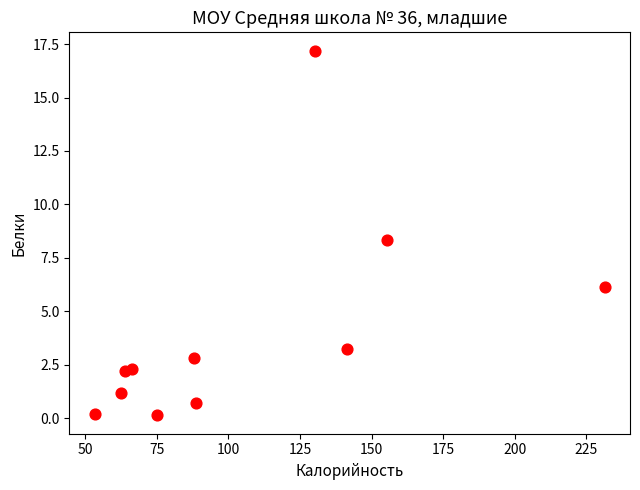

What is the range of Y values (max minus min)?

17.1